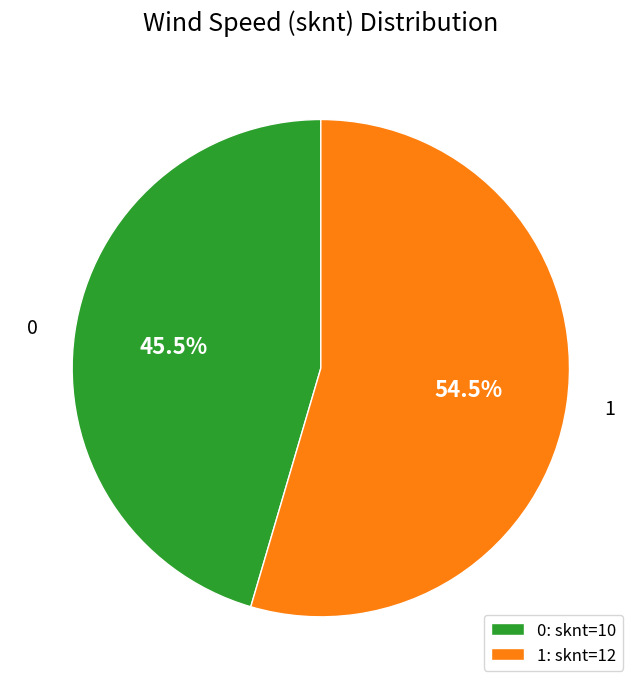

Does 0 represent more than half of the total?

No